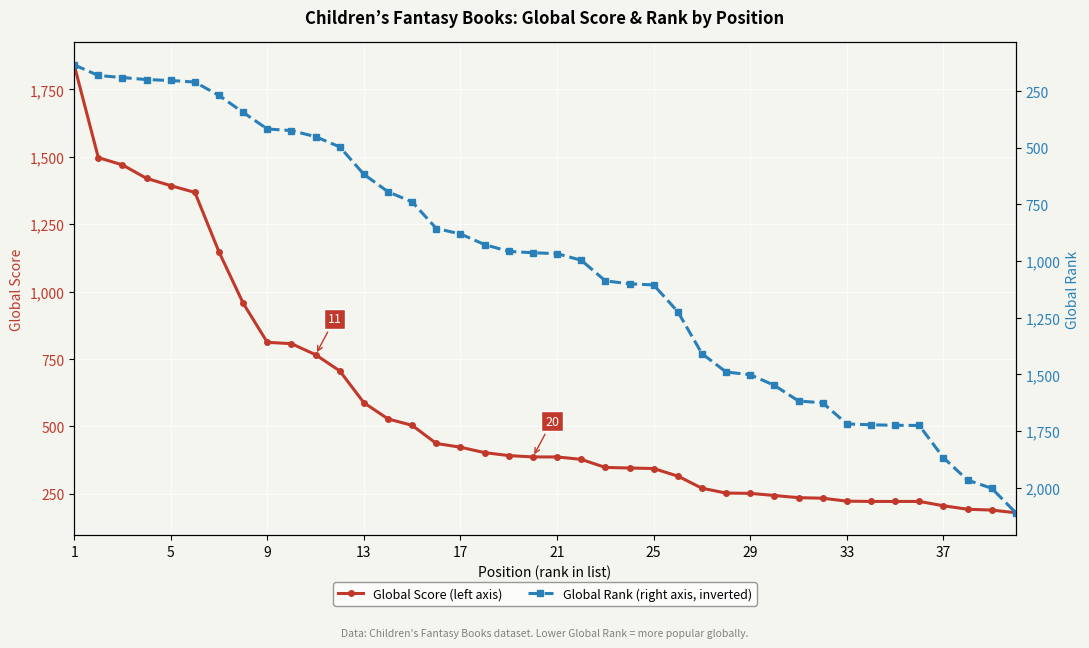

List the series in order of their overall mean, highest first.

Global Rank, Global Score